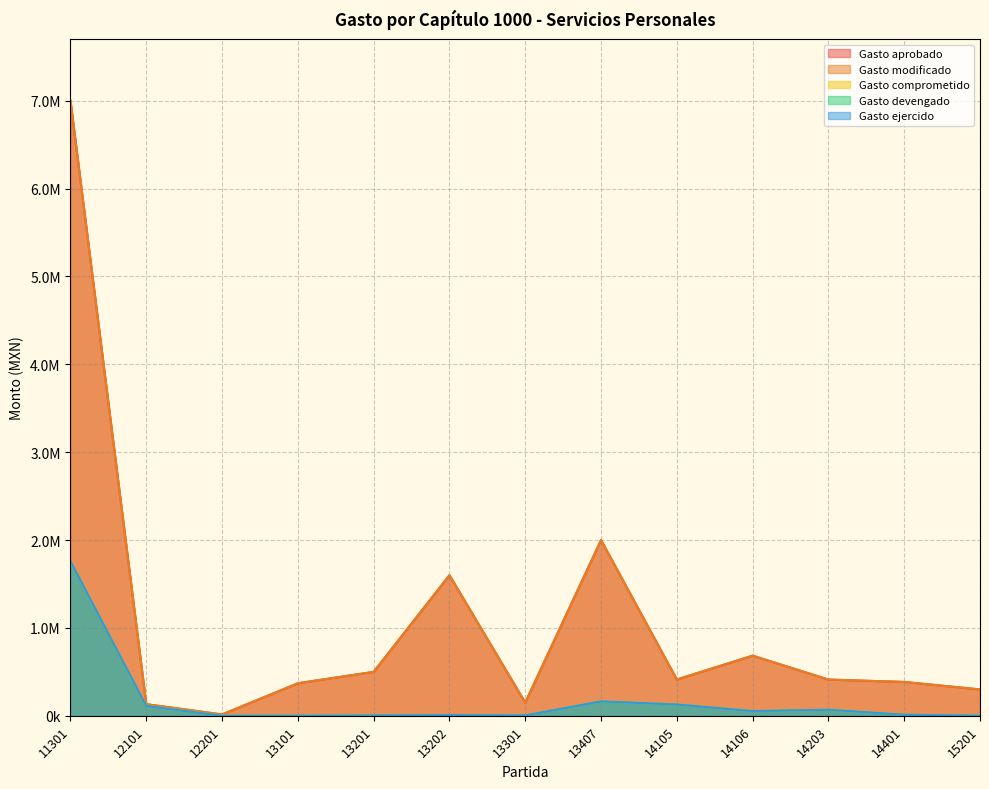

Rank the series by their maximum value, from lowest to highest.

Gasto comprometido, Gasto devengado, Gasto ejercido, Gasto aprobado, Gasto modificado